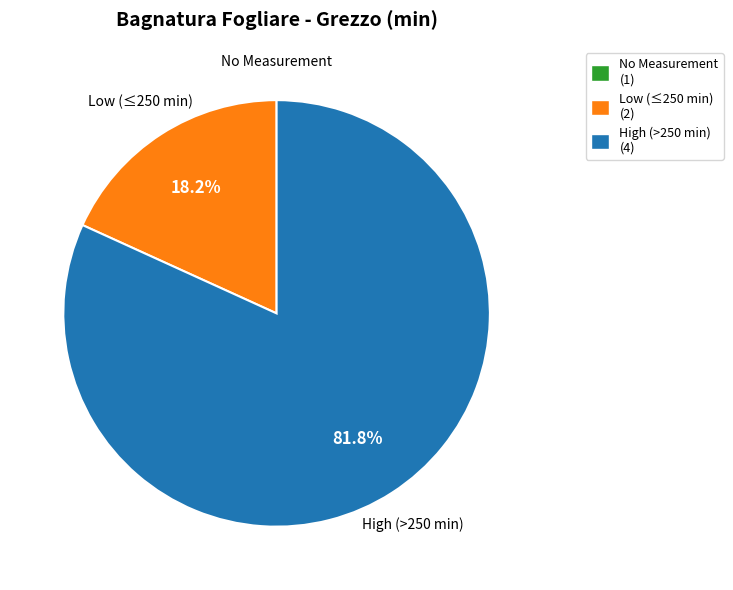

What is the largest slice in the pie chart?

High (>250 min) (4)